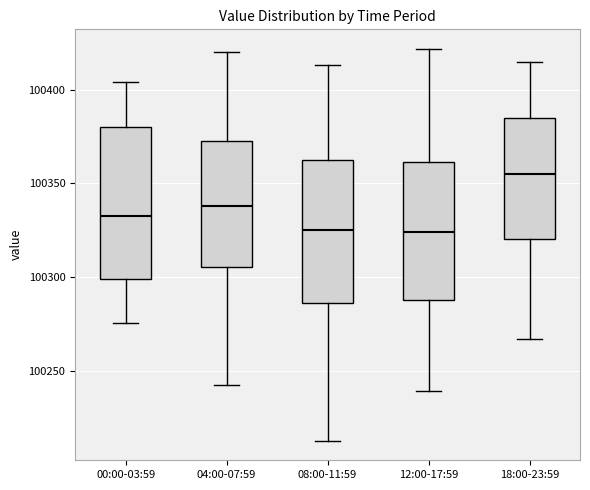

Where is the lower edge of the box for 04:00-07:59 on the y-axis? The values are not printed on the chart, so give them approximately, as read against the axis.

100305